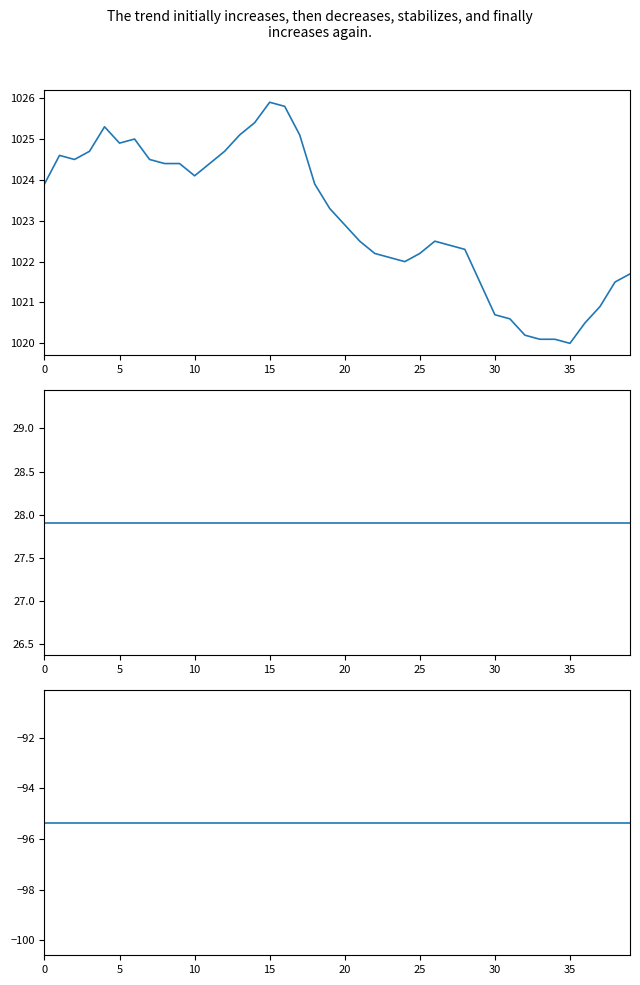

What is the highest value of the airPressure(mbar) series?

1025.9